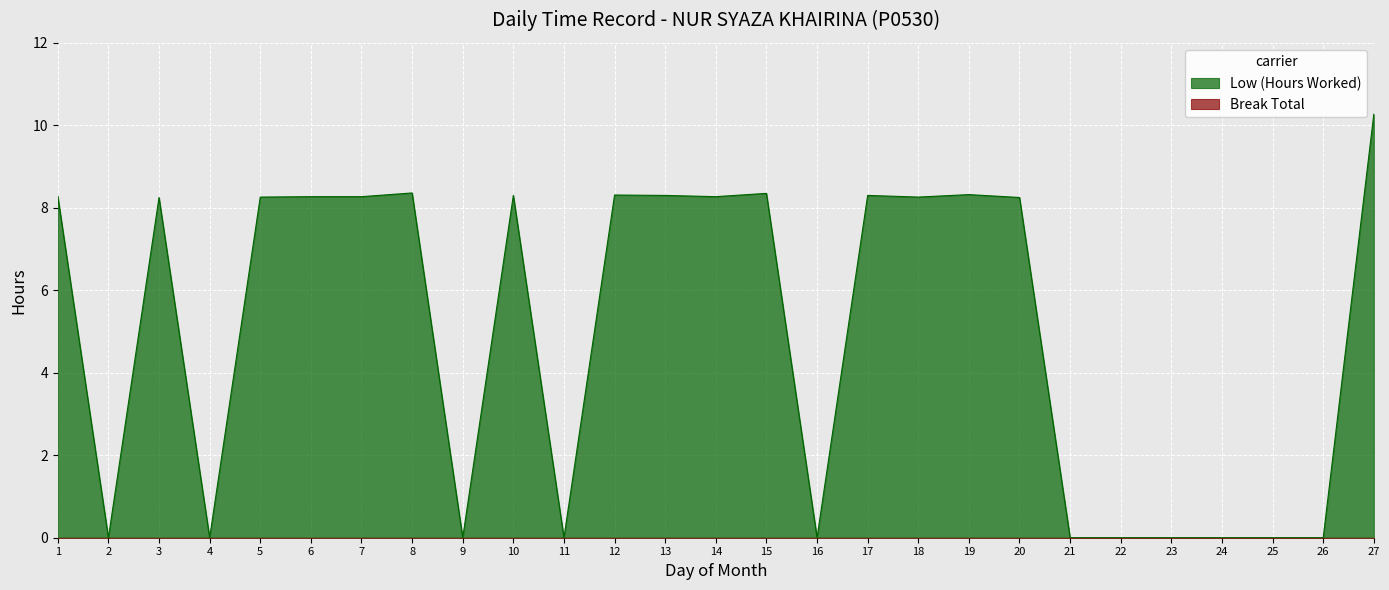

List the labels in order of value, largest first.

27, 8, 15, 19, 12, 10, 13, 17, 1, 6, 7, 14, 5, 18, 3, 20, 2, 4, 9, 11, 16, 21, 22, 23, 24, 25, 26